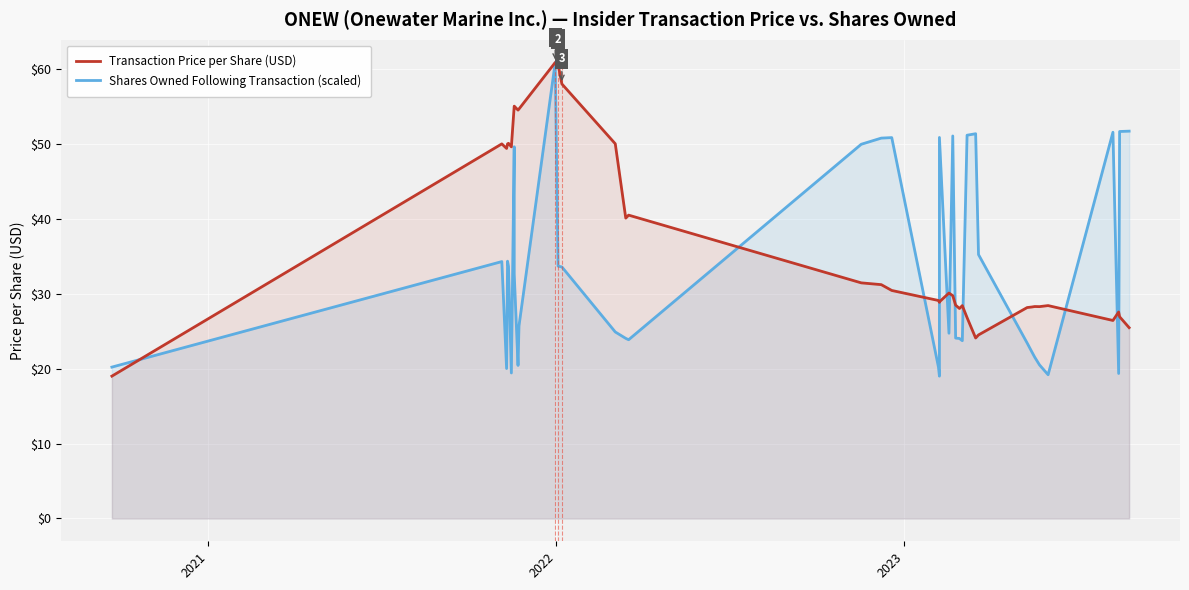

At how many categories does at least one series exceed 54?

7